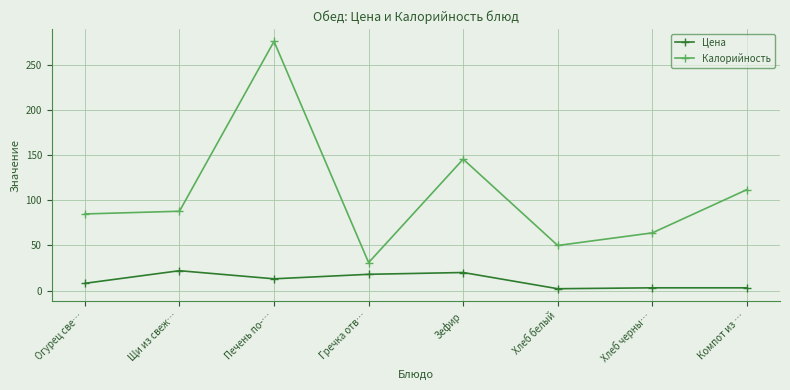

At which category does the chart reach its peak across all series?

Печень по-…